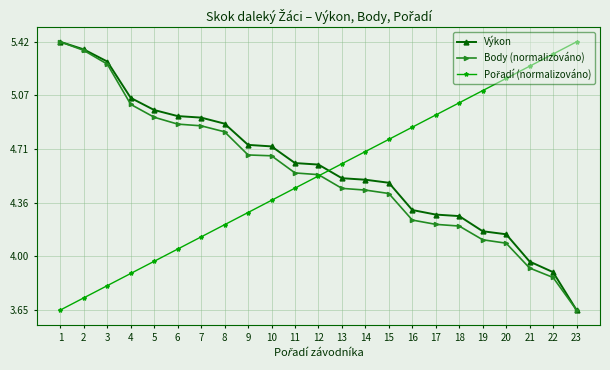

At which label does Body (normalizováno) reach its minimum?

23